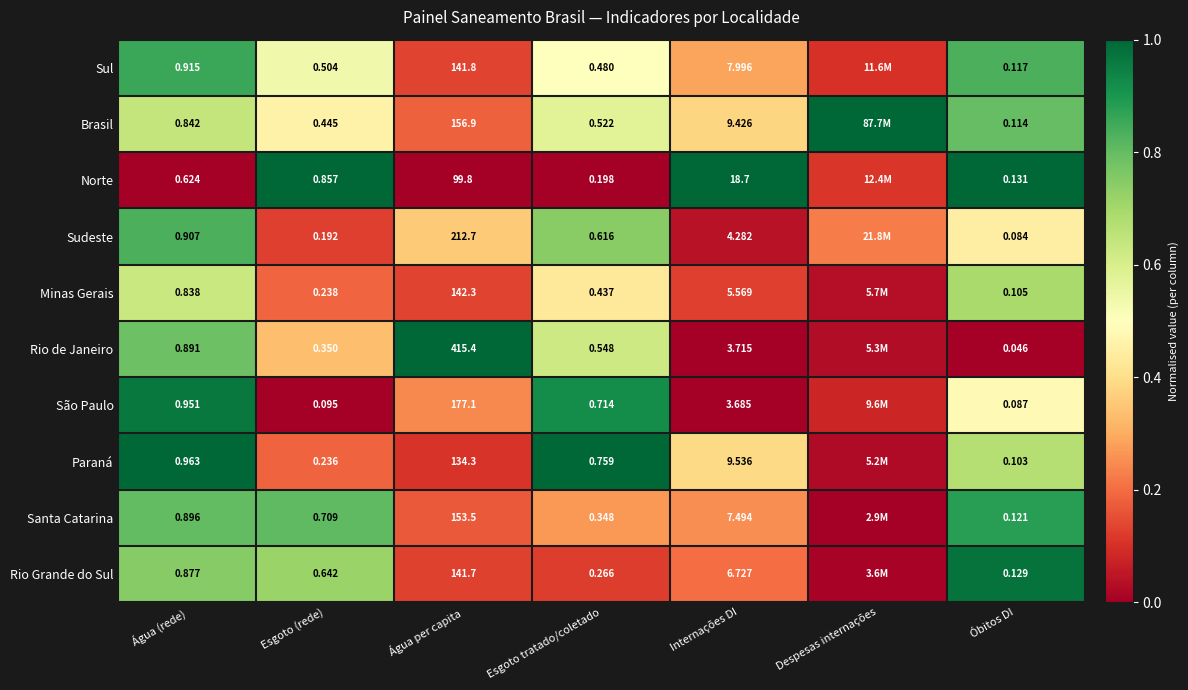

Is the value of Rio Grande do Sul at Esgoto tratado/coletado greater than the value of Paraná at Esgoto tratado/coletado?

No